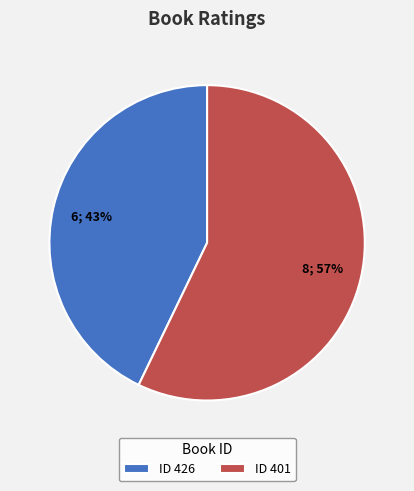

Rank the categories by value from highest to lowest.

ID 401, ID 426